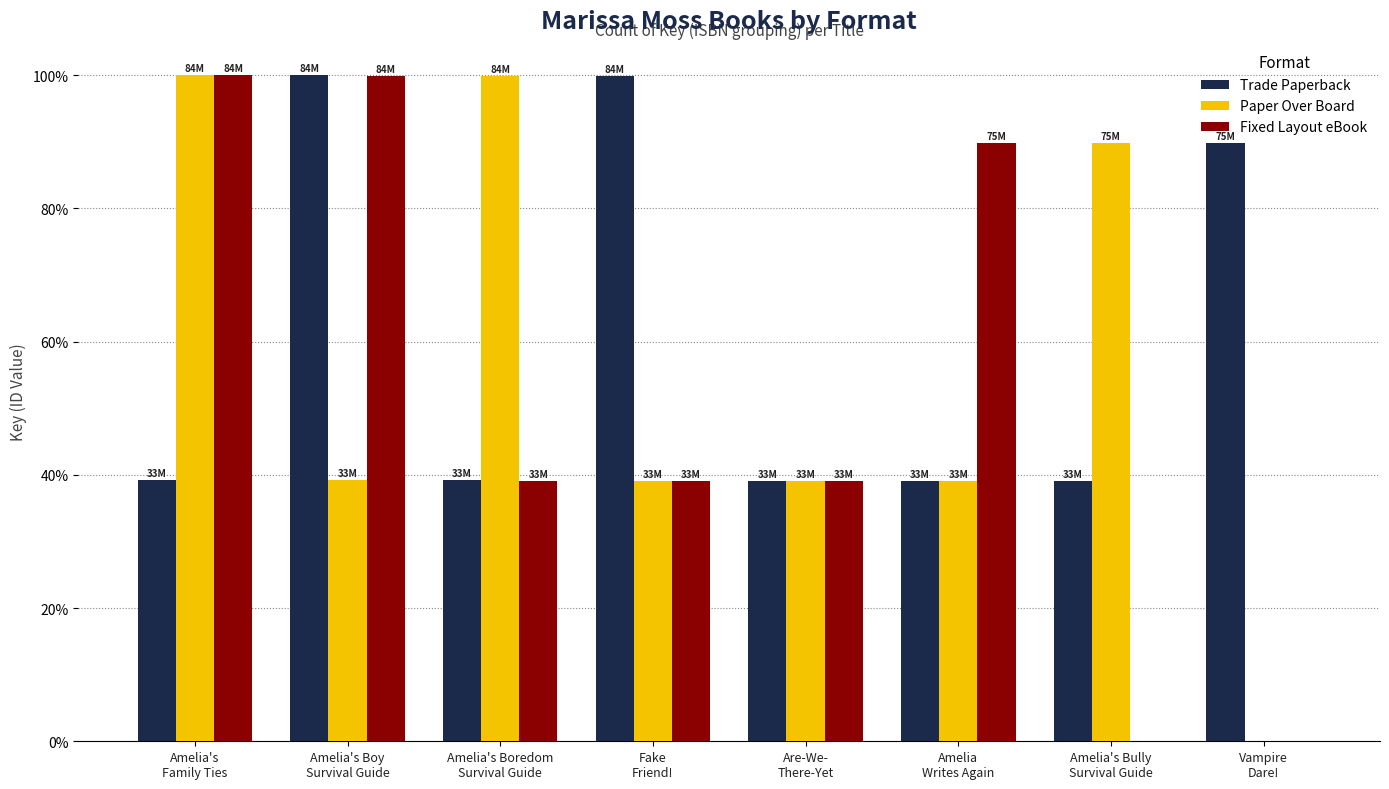

What is the greatest value displayed?

100.0